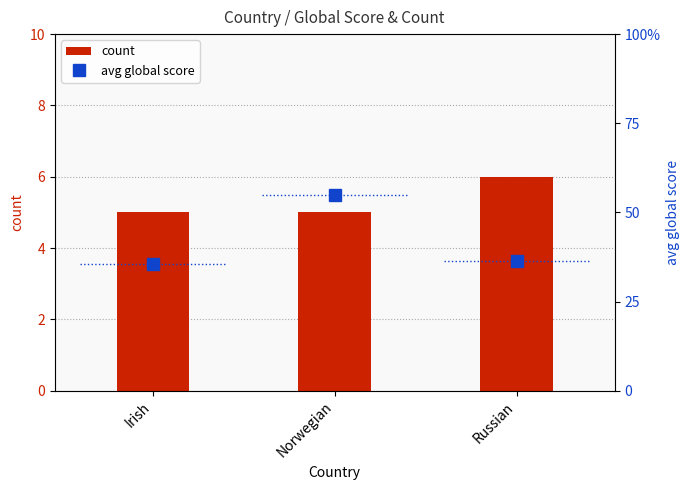

Reading left to right, extract all data points from this chart.

count: Irish=5.0	Norwegian=5.0	Russian=6.0
avg global score: Irish=35.6	Norwegian=55.0	Russian=36.5